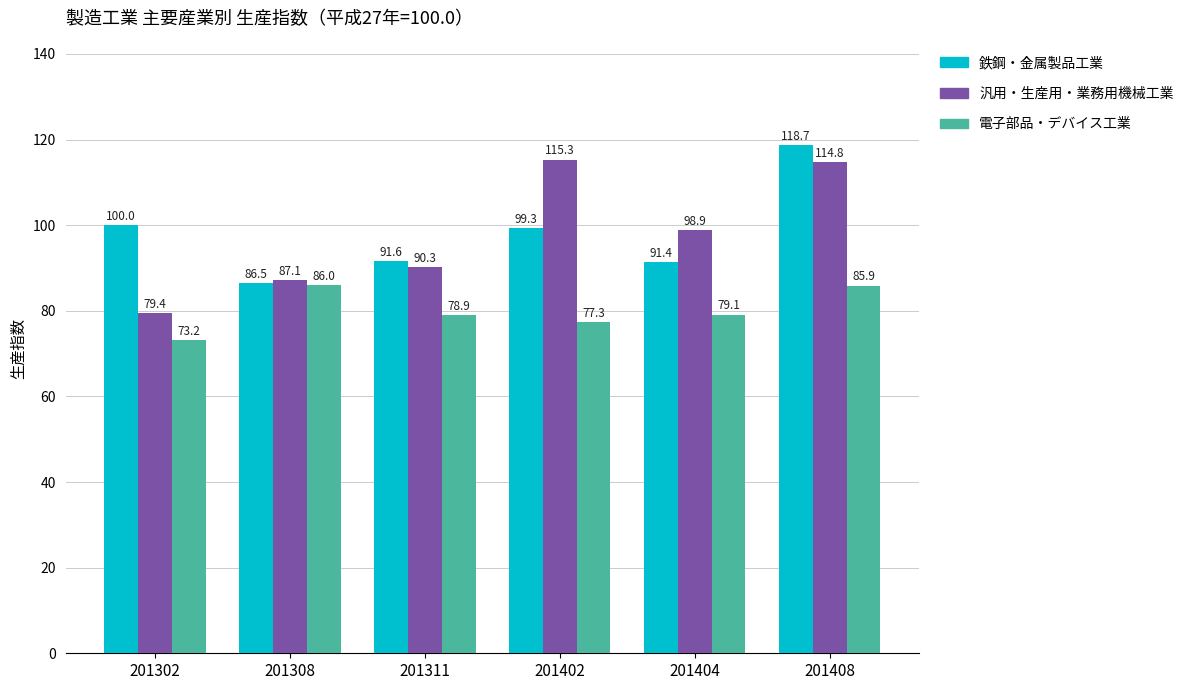

Reading left to right, extract all data points from this chart.

鉄鋼・金属製品工業: 100.0	86.5	91.6	99.3	91.4	118.7
汎用・生産用・業務用機械工業: 79.4	87.1	90.3	115.3	98.9	114.8
電子部品・デバイス工業: 73.2	86.0	78.9	77.3	79.1	85.9